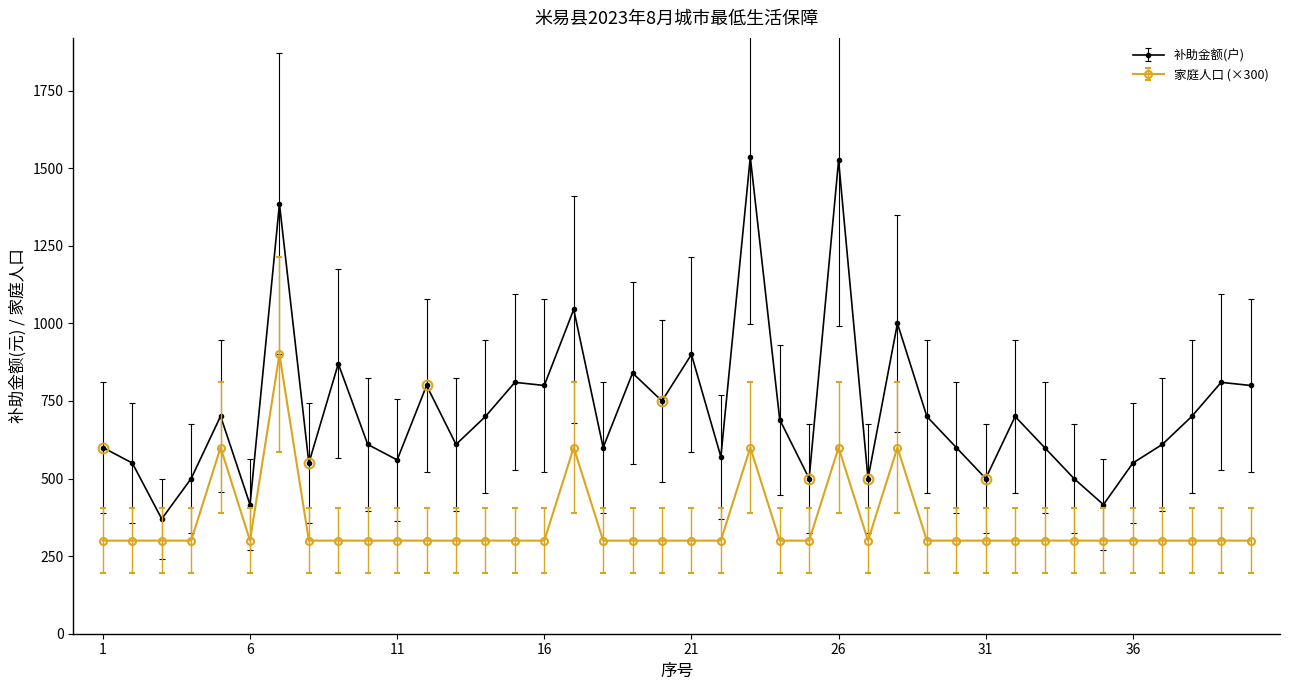

True or false: 补助金额(户) and 家庭人口 (×300) intersect in this chart.

False